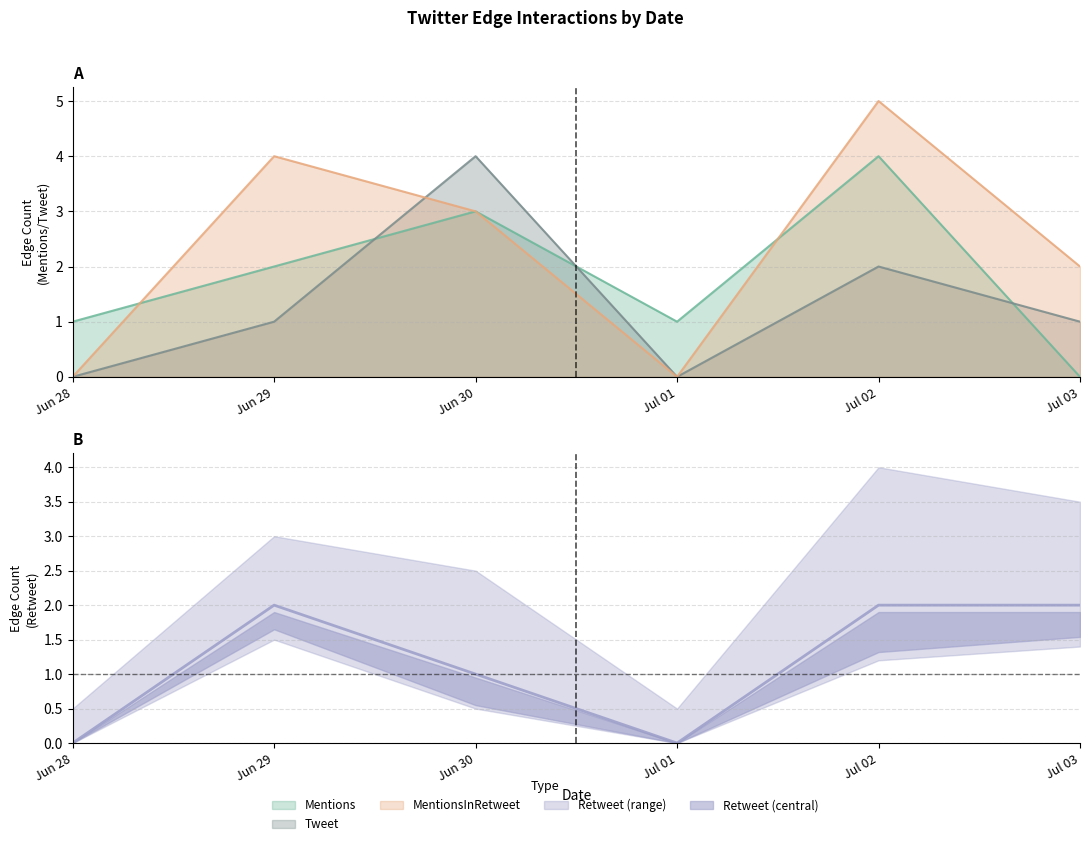

At which category does the chart reach its peak across all series?

Jul 02